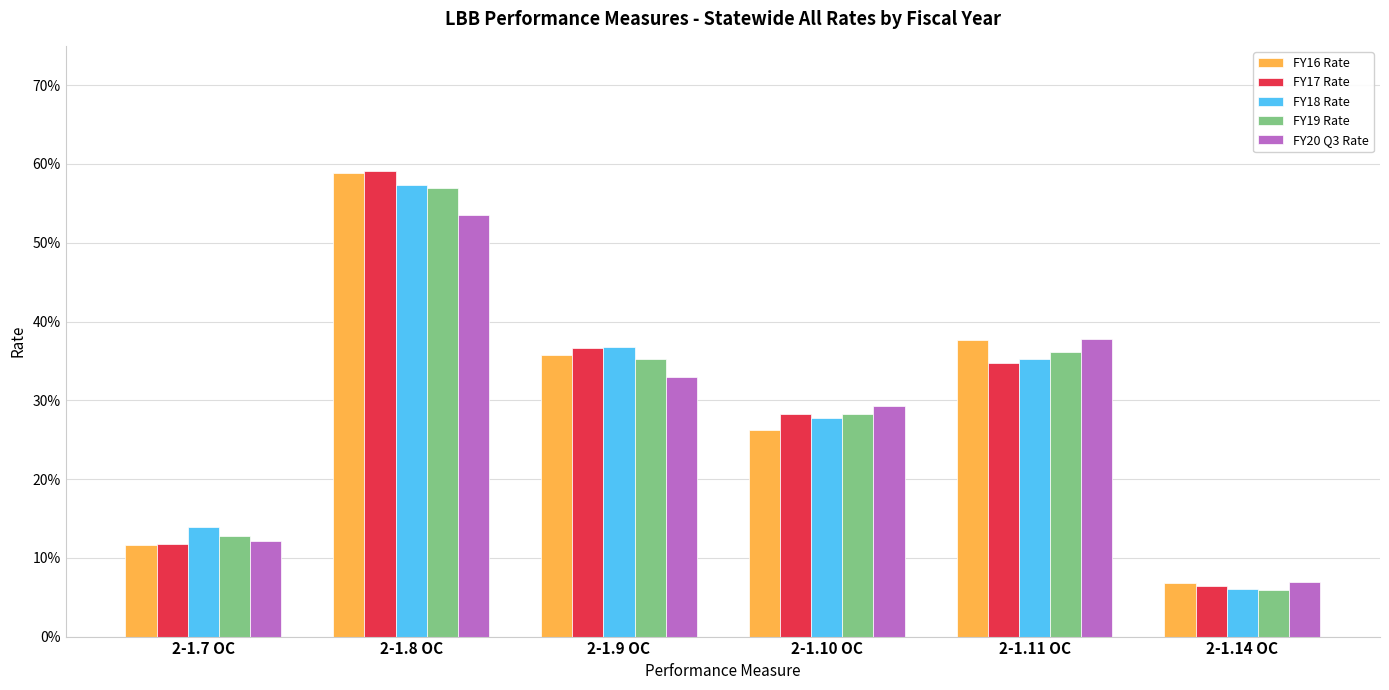

Does the chart contain any negative values?

No